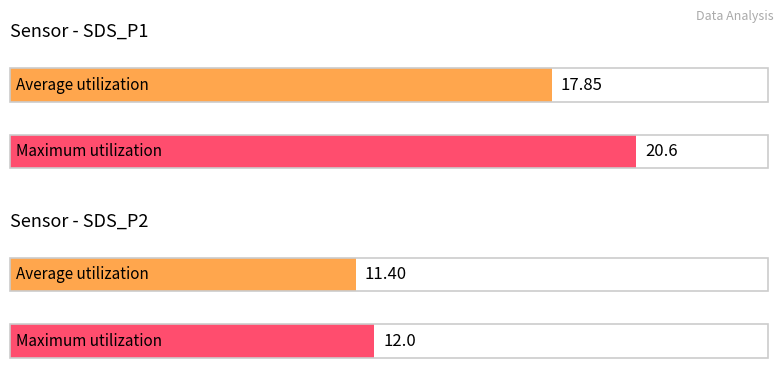

True or false: SDS_P1 has a value of 29.9 at 00:12.

False